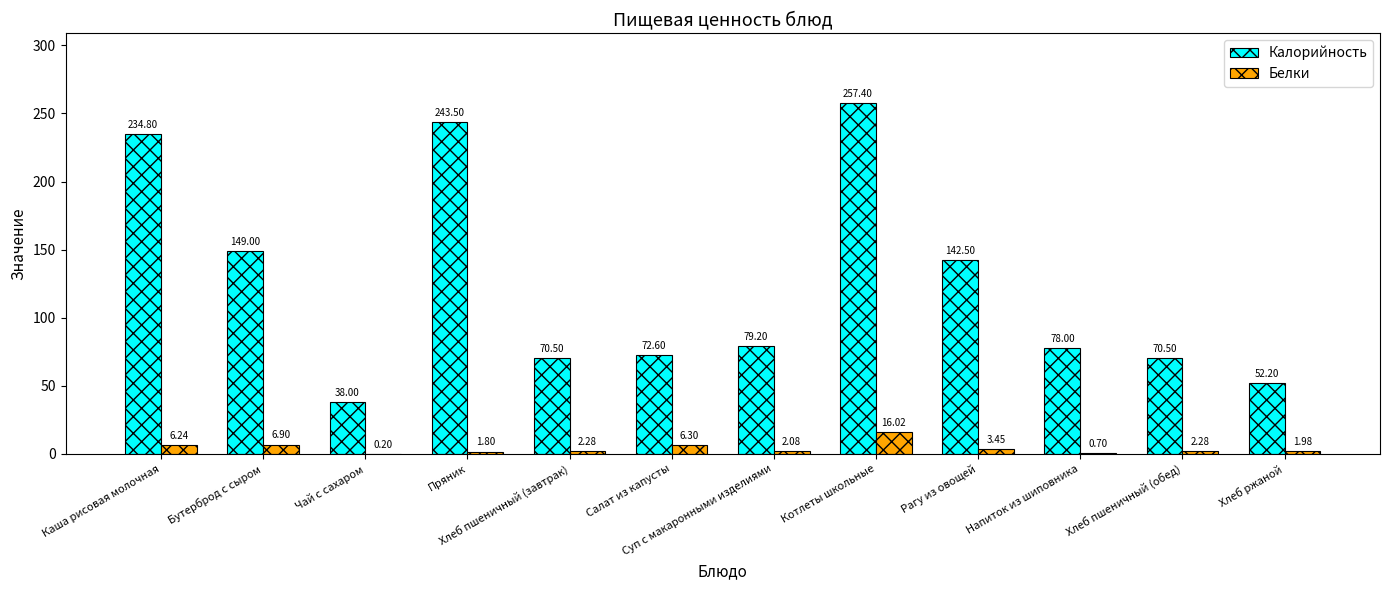

How many groups of bars are there?

12